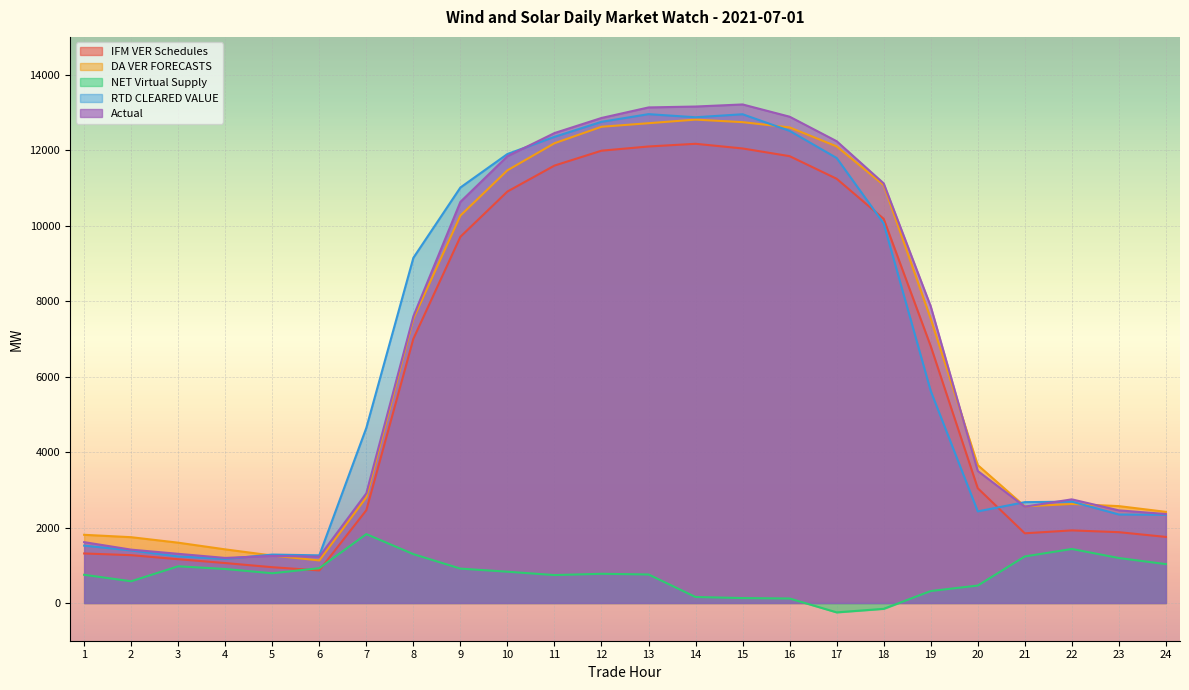

What are all the series names shown in the legend?

IFM VER Schedules, DA VER FORECASTS, NET Virtual Supply, RTD CLEARED VALUE, Actual